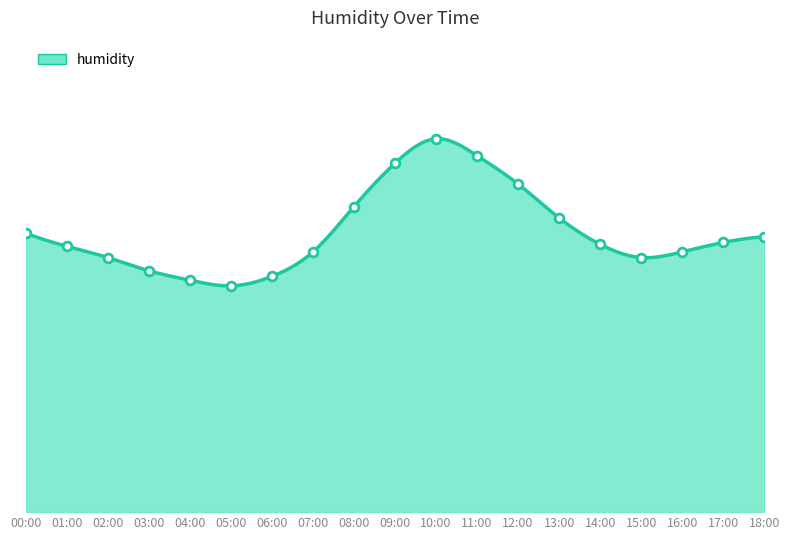

Approximately how many times larger is the value at 15:00 compared to 11:00?

0.9